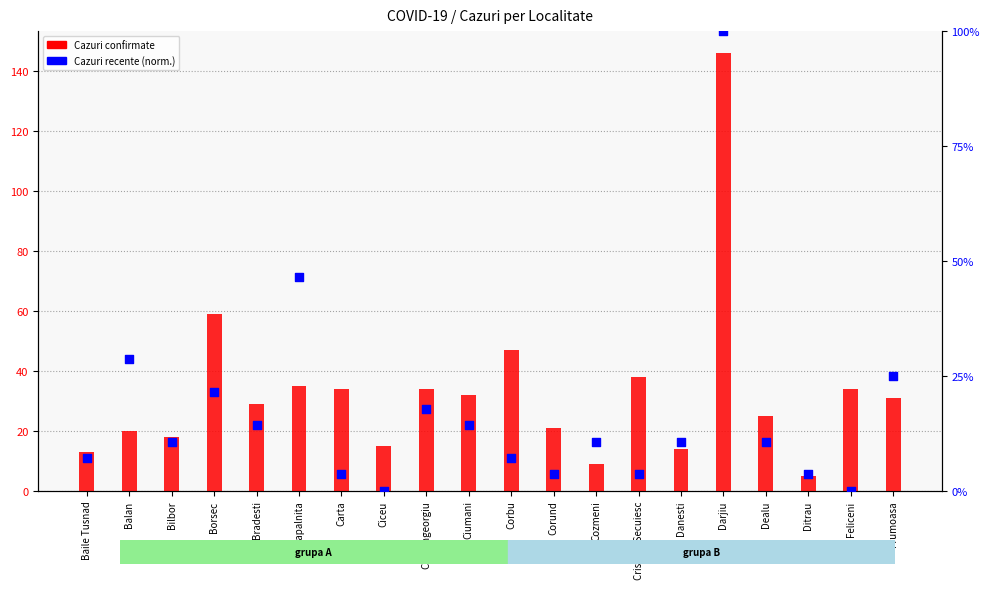

What are all the series names shown in the legend?

Cazuri confirmate, Cazuri recente (norm.)